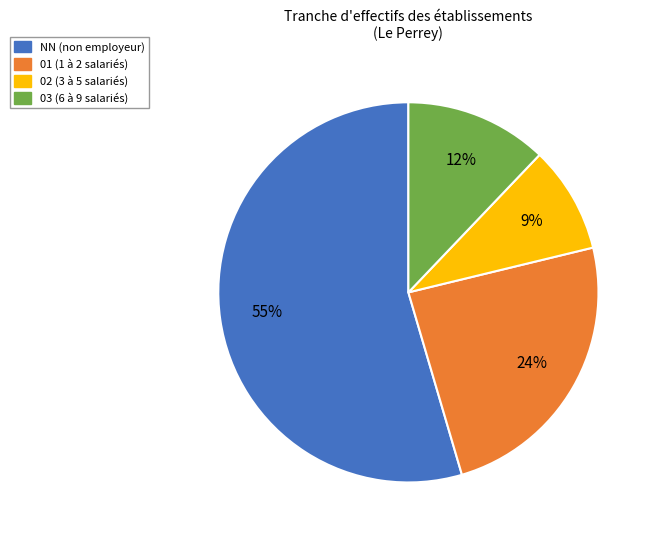

How many segments does this pie chart have?

4